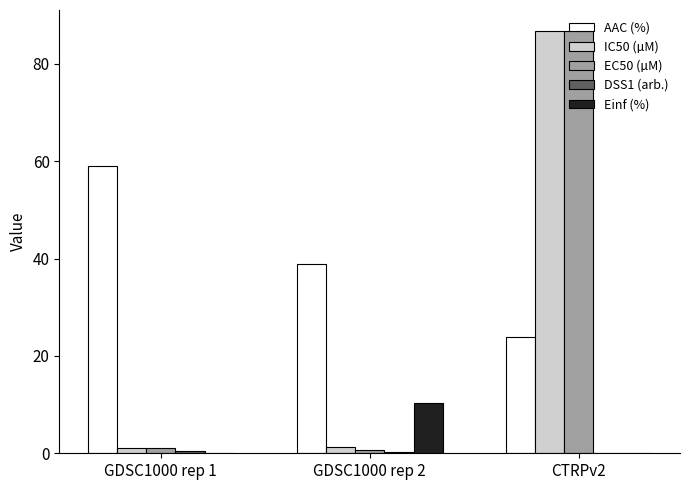

Is it true that EC50 (µM) equals 0.6 at GDSC1000 rep 2?

True